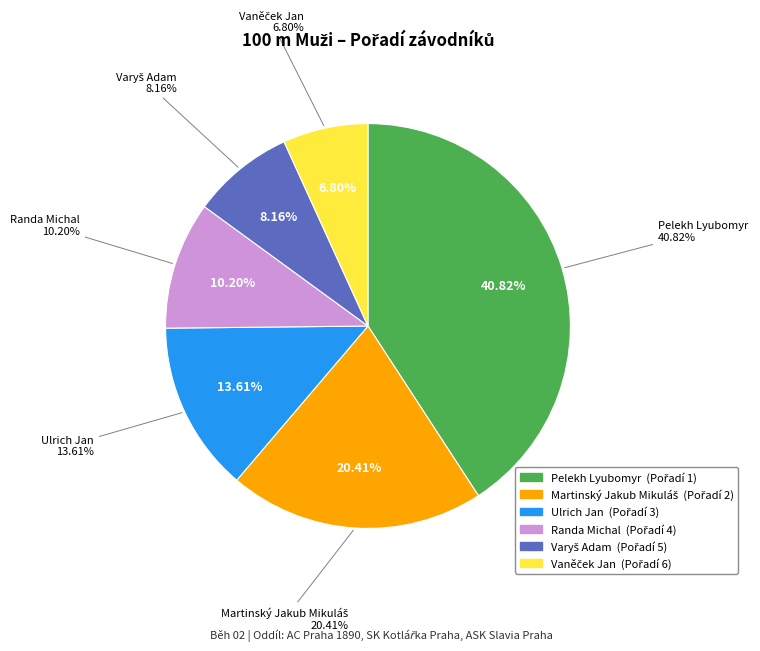

Is there a majority slice in this chart?

No